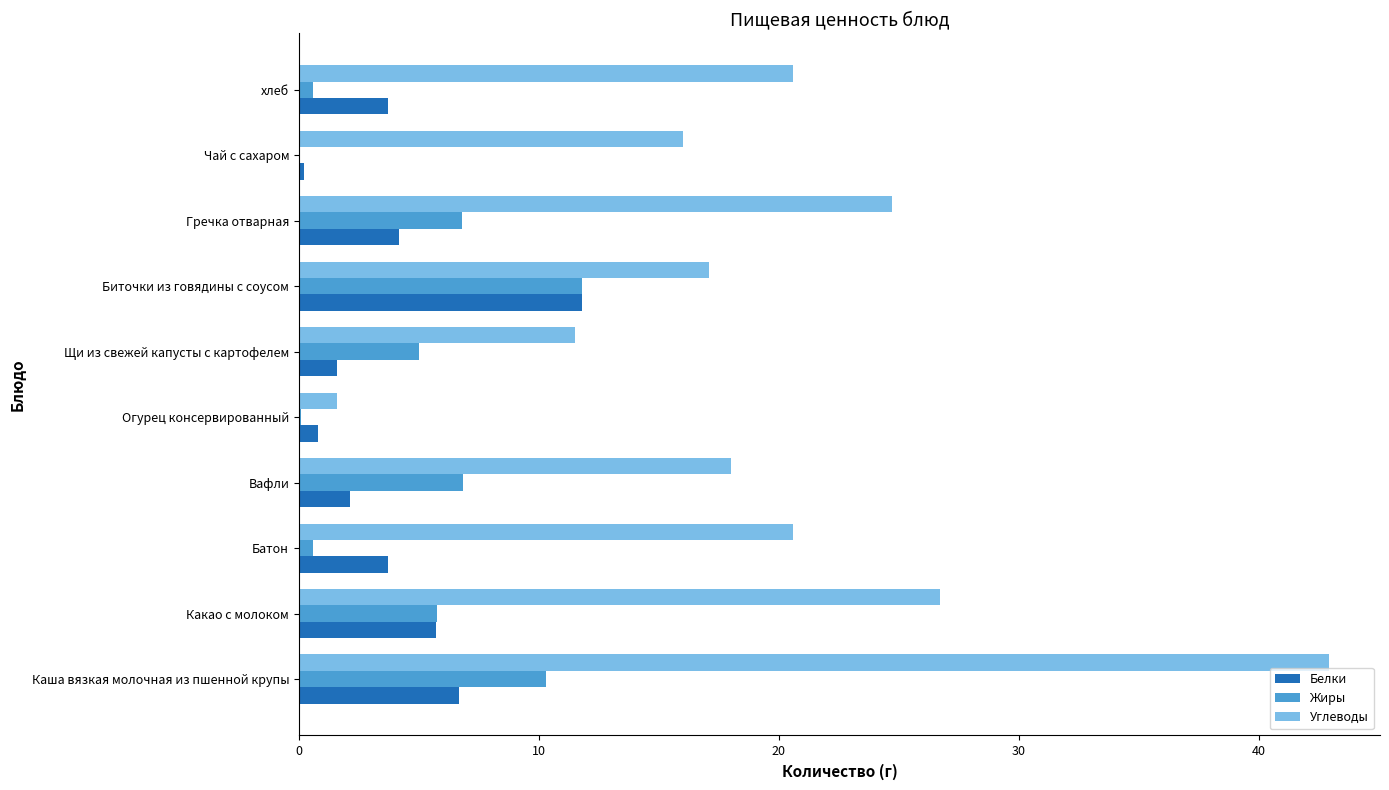

Which category has the highest value in the Белки series?

Биточки из говядины с соусом